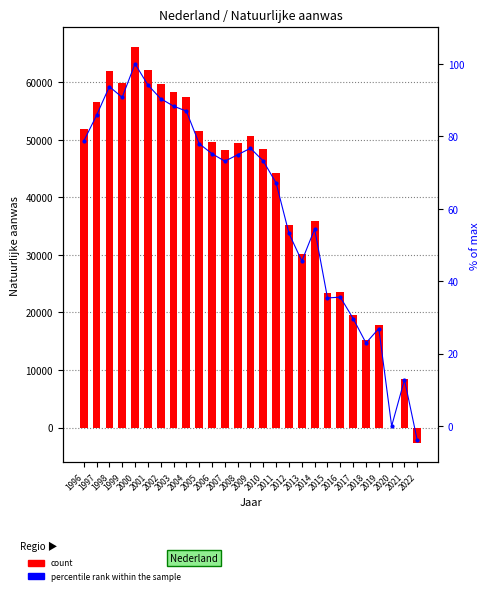

Between 2016 and 2005, which is larger?

2005